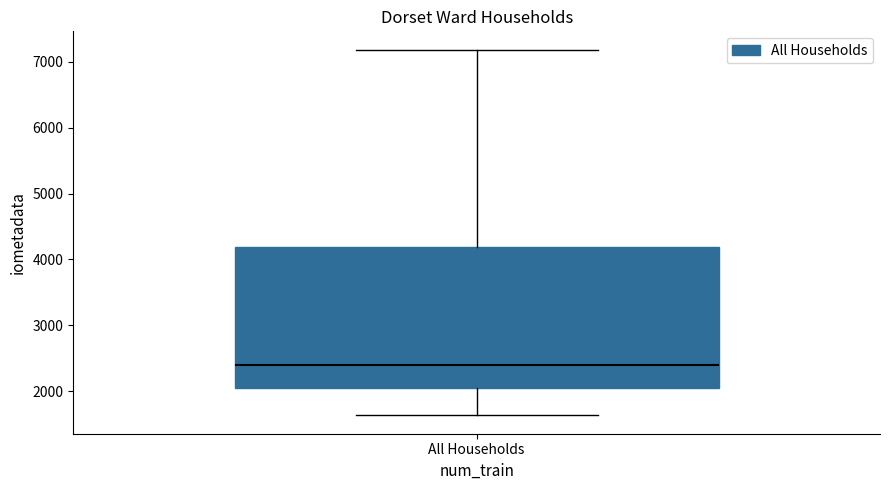

Where does the upper whisker of the box for All Households end on the y-axis? The values are not printed on the chart, so give them approximately, as read against the axis.

7200